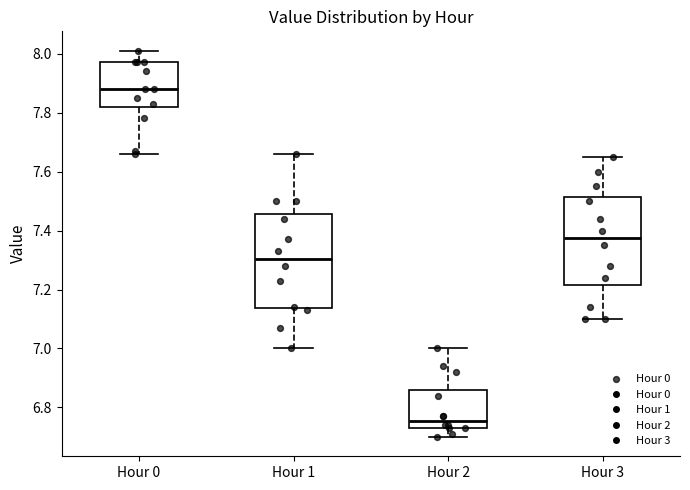

Reading left to right, read every box against the y-axis: the position of its median line, the range the box covers, and the ends of its whiskers. The values are not printed on the chart, so give them approximately, as read against the axis.

Hour 0: median 7.88, box 7.82 to 7.98, whiskers 7.66 to 8.02
Hour 1: median 7.30, box 7.14 to 7.46, whiskers 7.00 to 7.66
Hour 2: median 6.76, box 6.74 to 6.86, whiskers 6.70 to 7.00
Hour 3: median 7.38, box 7.22 to 7.52, whiskers 7.10 to 7.66